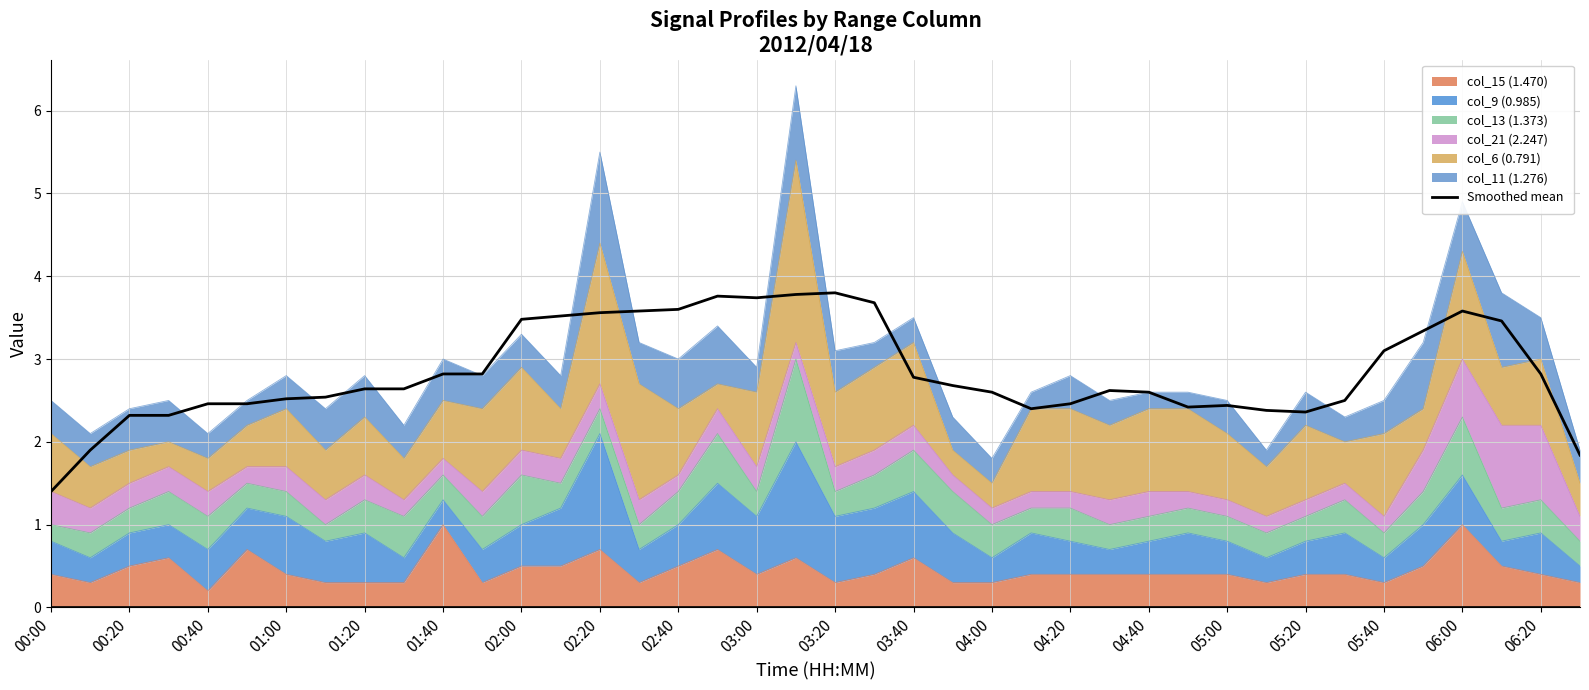

The chart shows a value of 0.8 at 05:20. True or false?

False